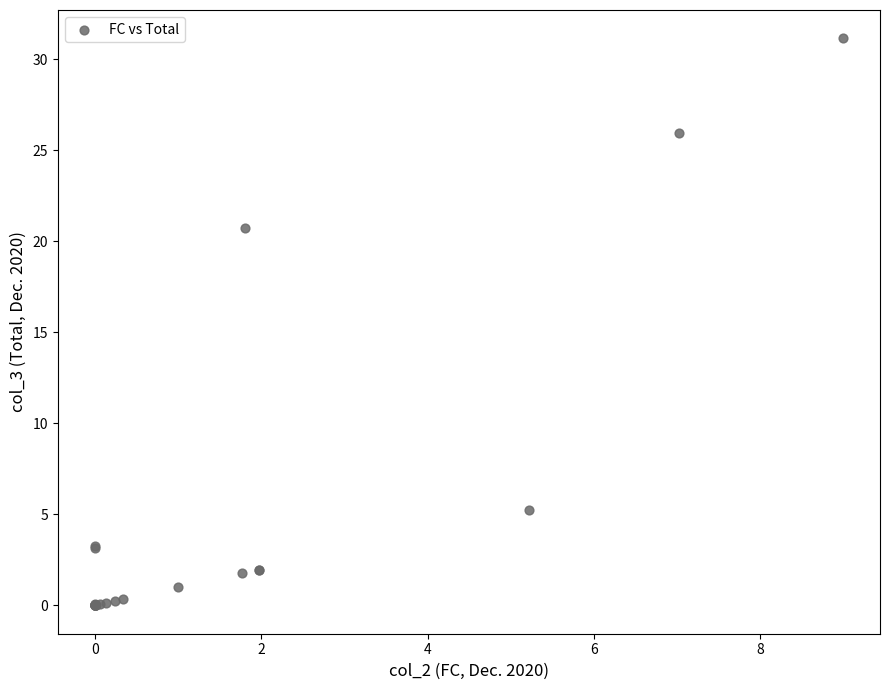

What Y value in the scatter plot is closest to 15?

20.7